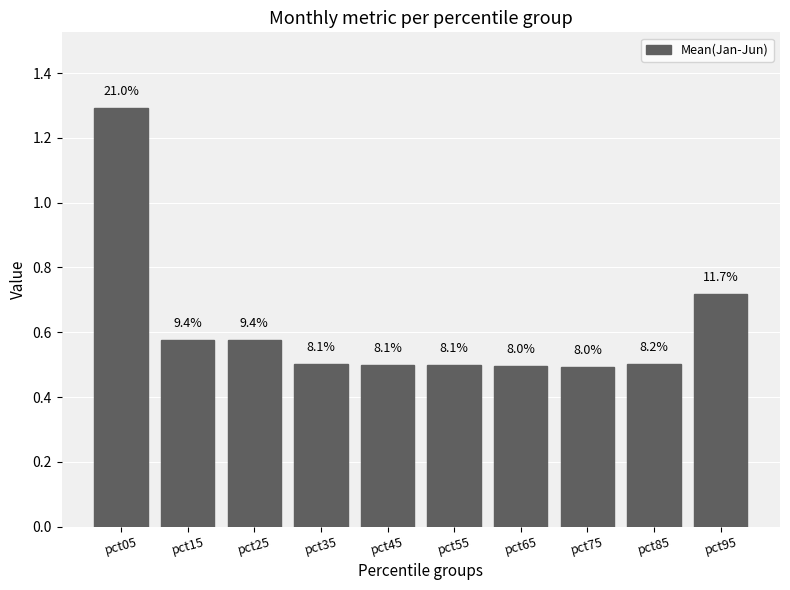

The chart shows a value of 1.1 at pct95. True or false?

False